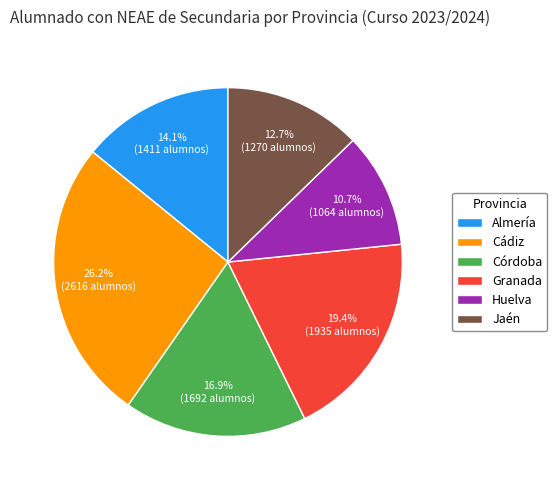

Rank the categories by value from highest to lowest.

Cádiz, Granada, Córdoba, Almería, Jaén, Huelva